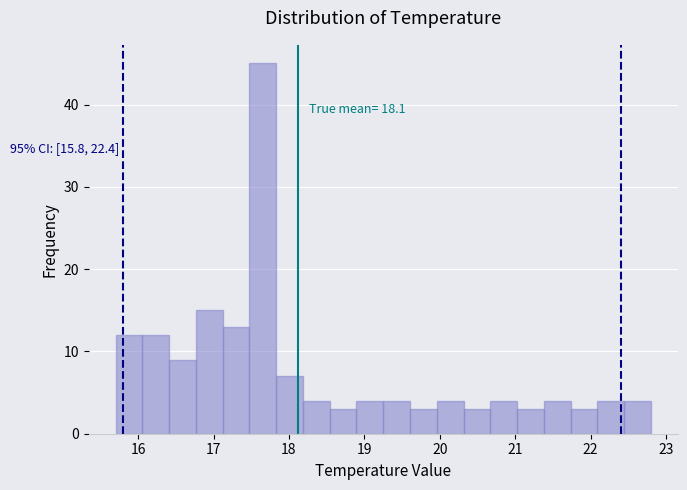

Around what value on the x-axis is the tallest bar? Give the approximate position of its centre, as read against the axis.

17.7